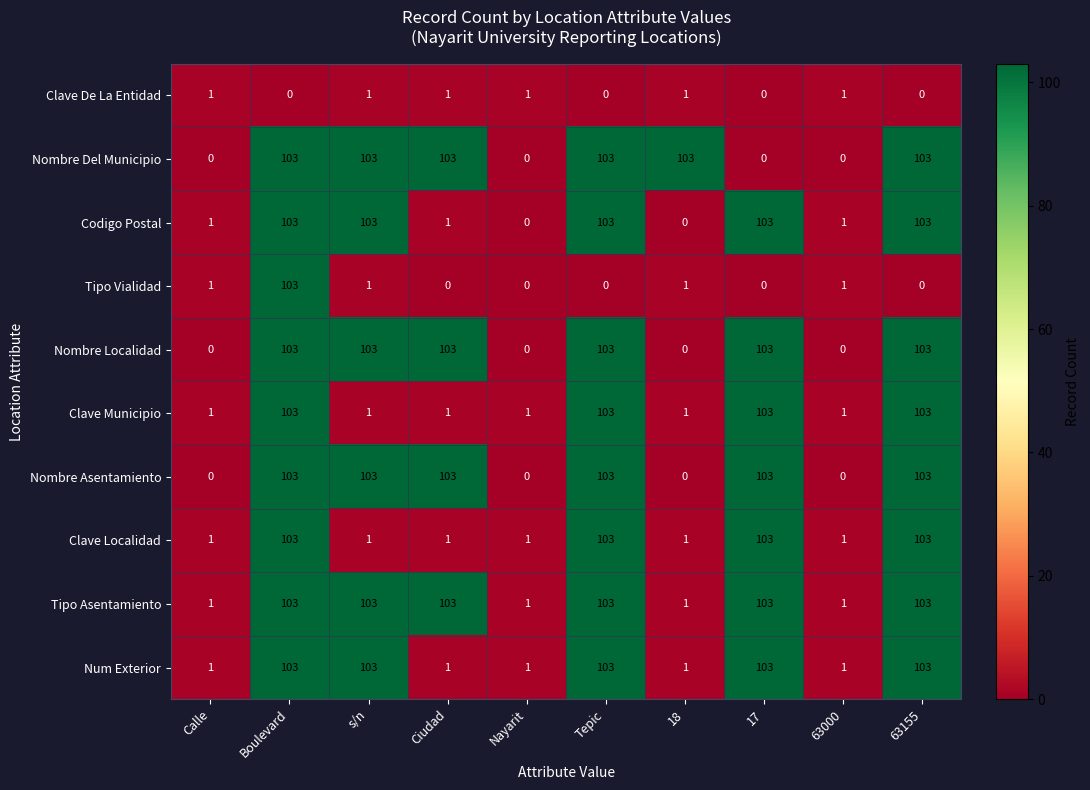

What is the difference between the maximum and minimum values in the Nombre Asentamiento series?

103